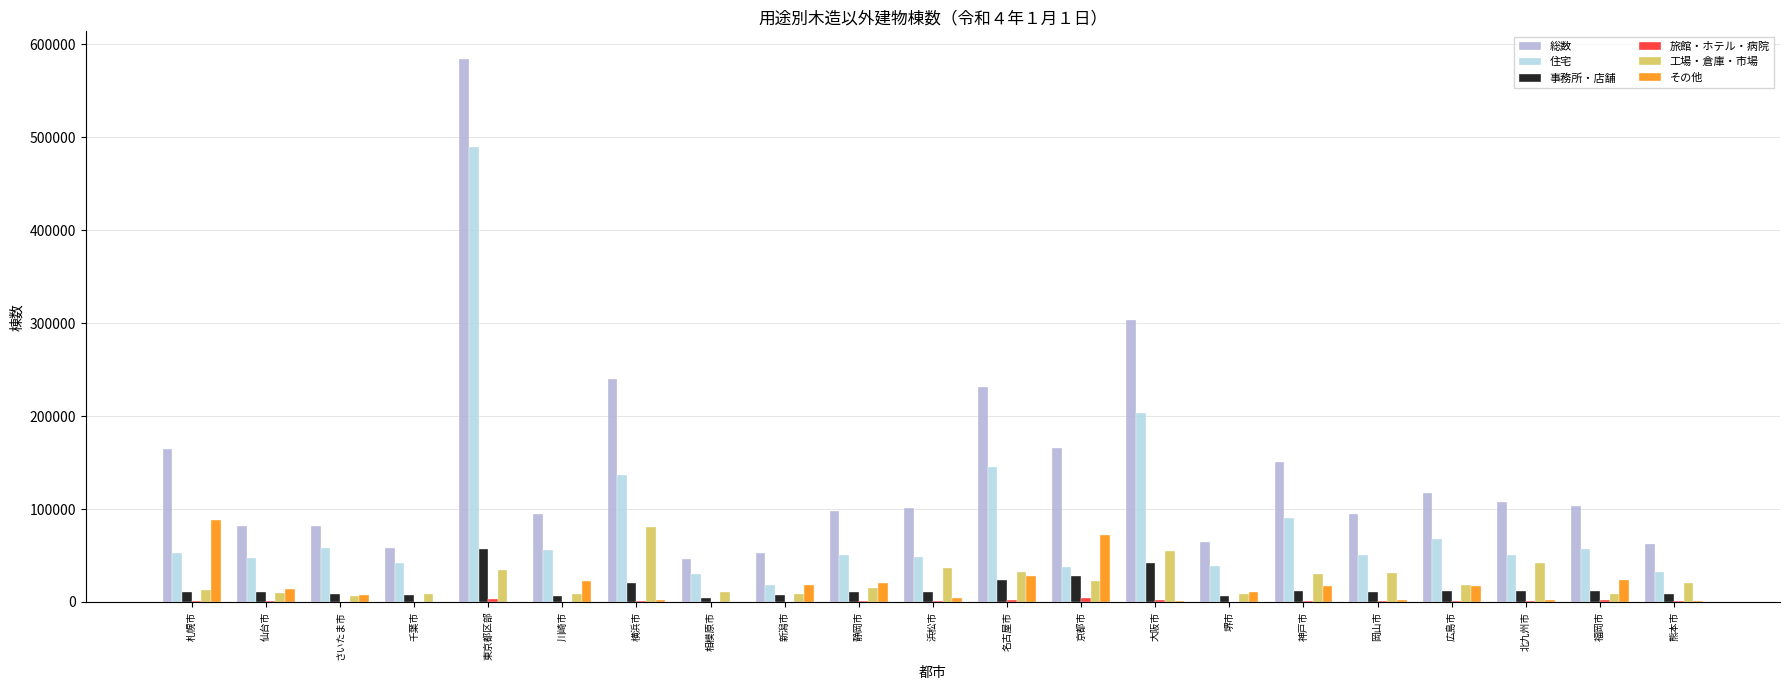

Which series changed the most between 東京都区部 and 新潟市?

総数